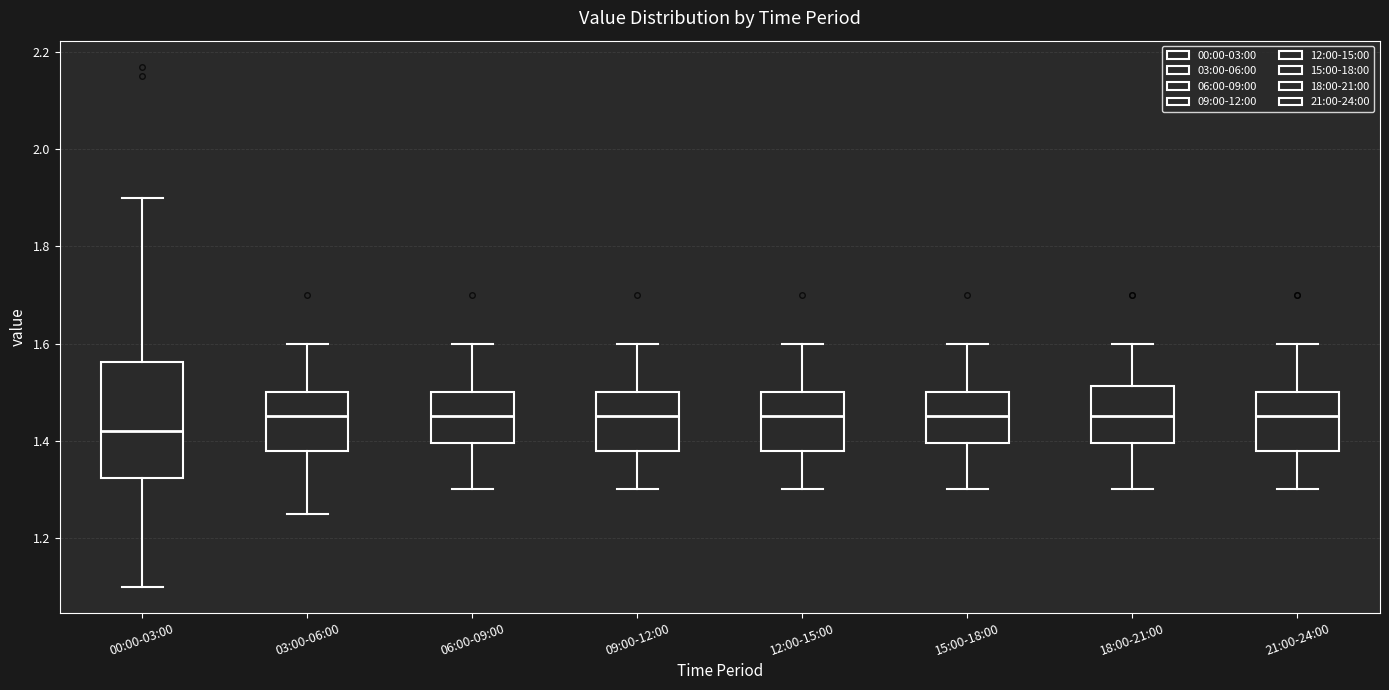

Which box has the lowest median line?

00:00-03:00